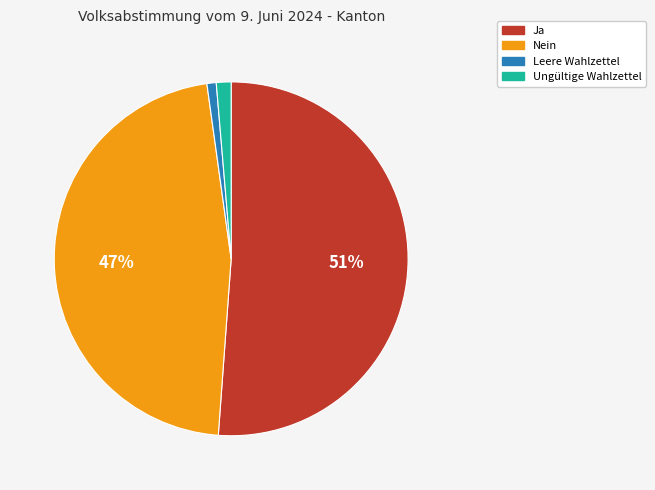

True or false: Leere Wahlzettel accounts for 11% of the total.

False